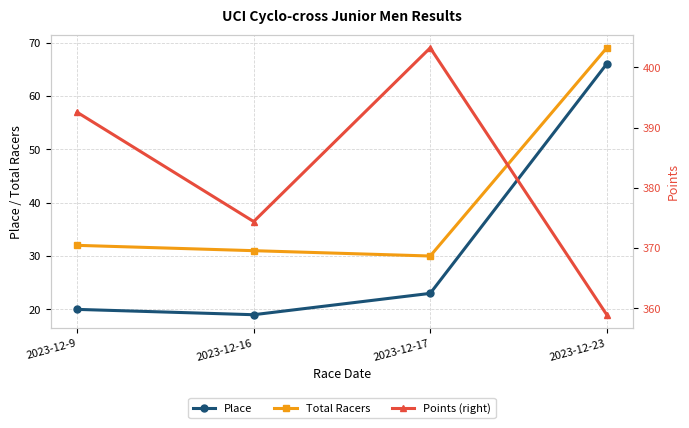

True or false: Points (right) has more than 2 points higher than both neighbors.

False